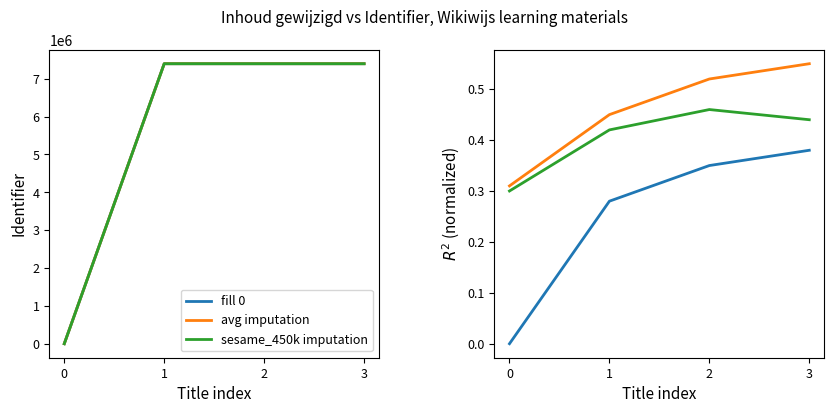

What is the lowest value of the sesame_450k imputation series?

0.3